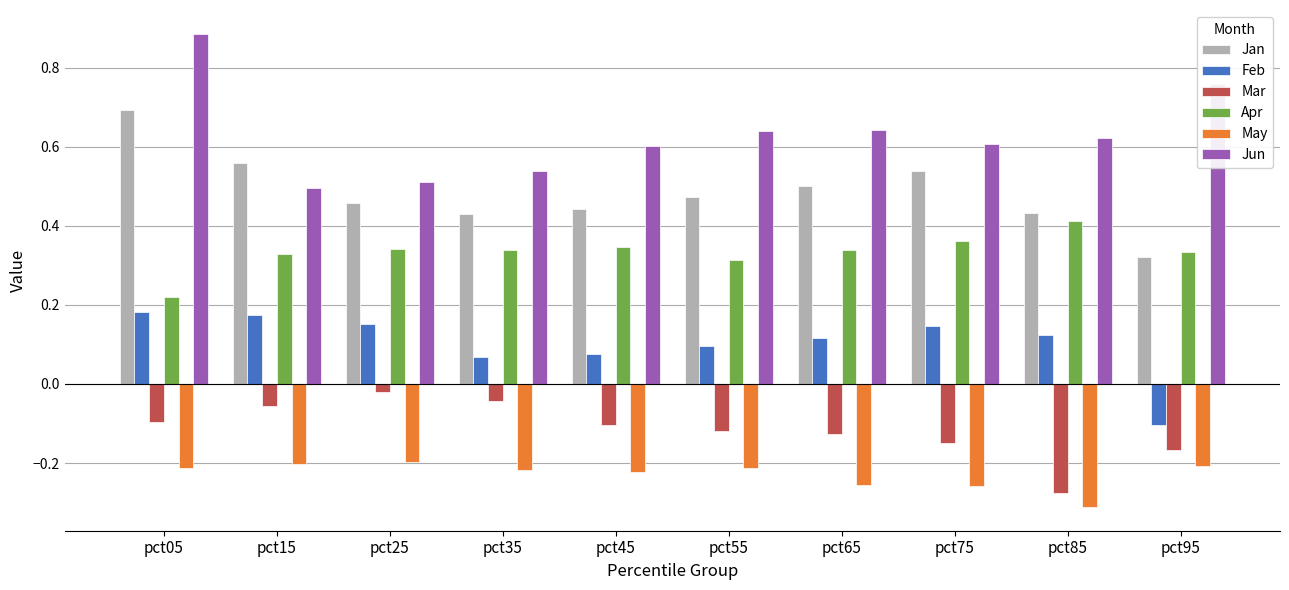

At which category is the sum across all series the highest?

pct05